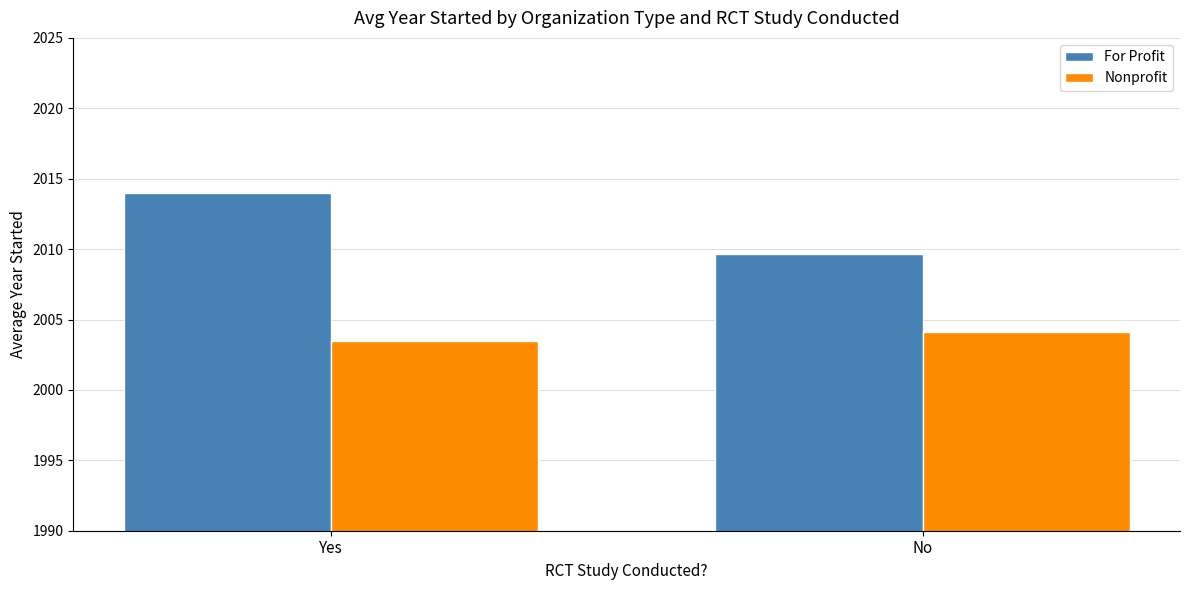

Which category has the highest value in the For Profit series?

Yes